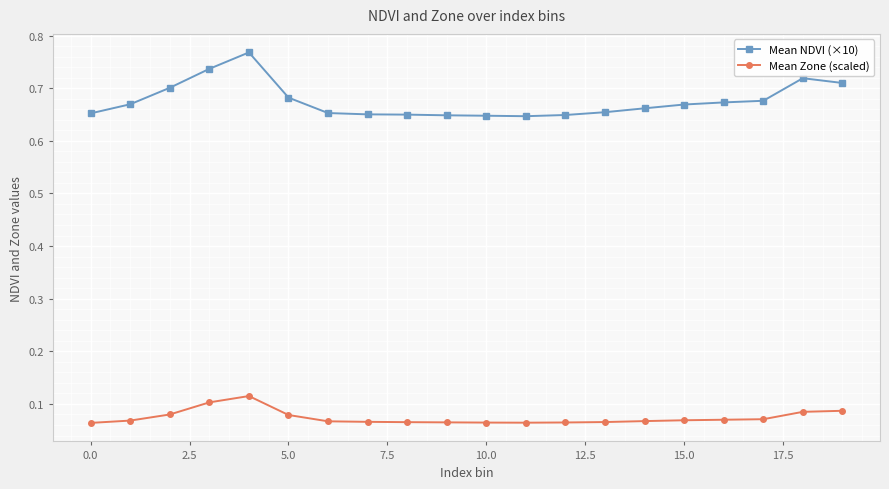

Count the Mean NDVI (×10) values in the range 0 to 1.

20